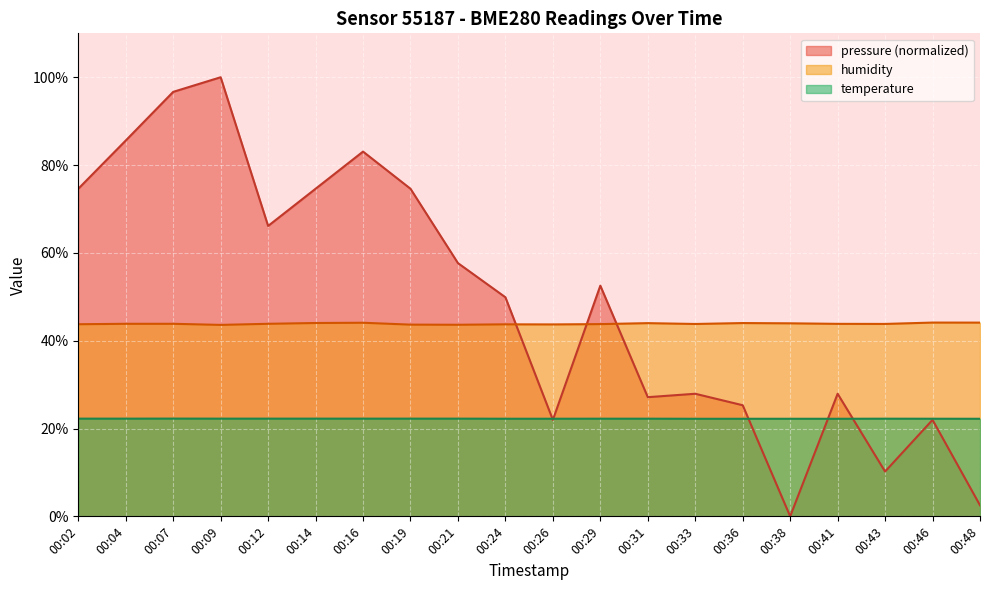

What is the average value of the temperature series?

22.2